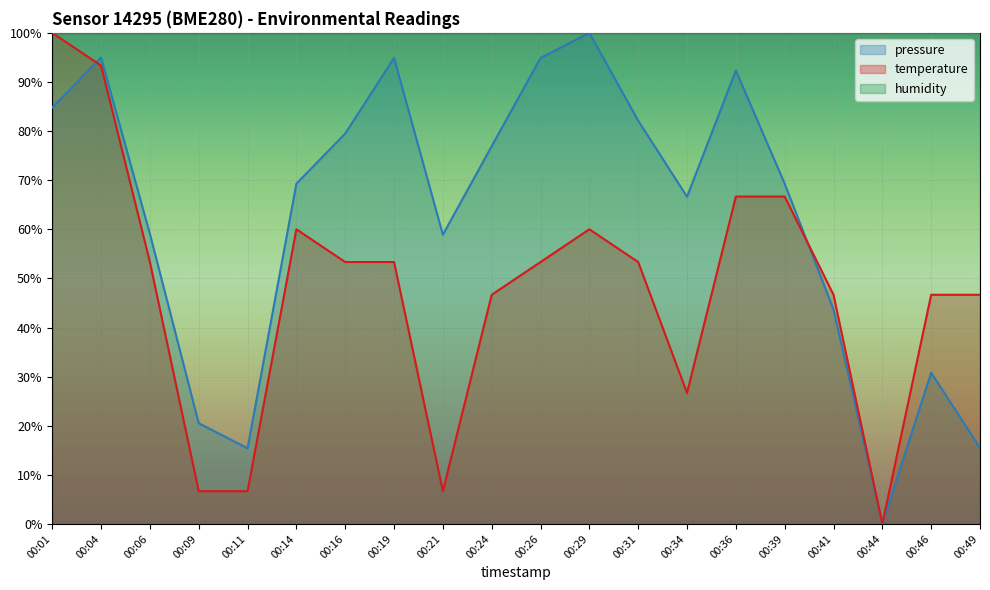

What is the sum of the pressure values at 00:14 and 00:24?

146.2